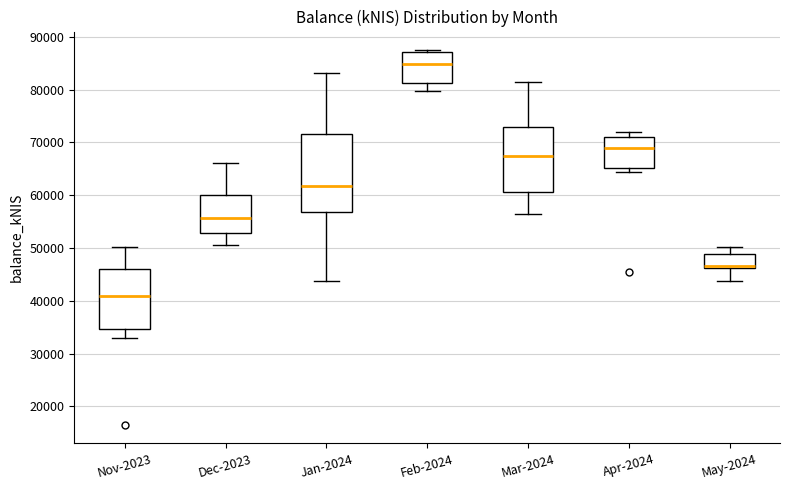

Which box is the tallest, from its lower edge to its upper edge?

Jan-2024